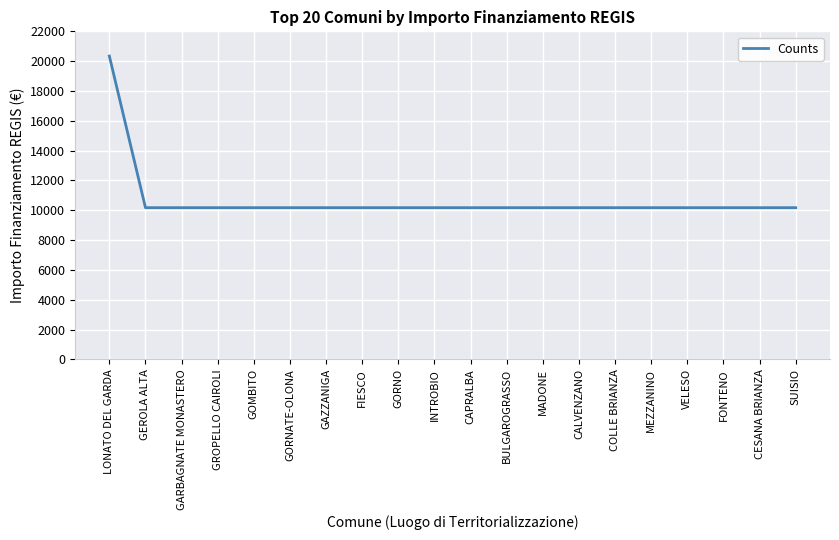

What is the difference between the maximum and minimum values?

10172